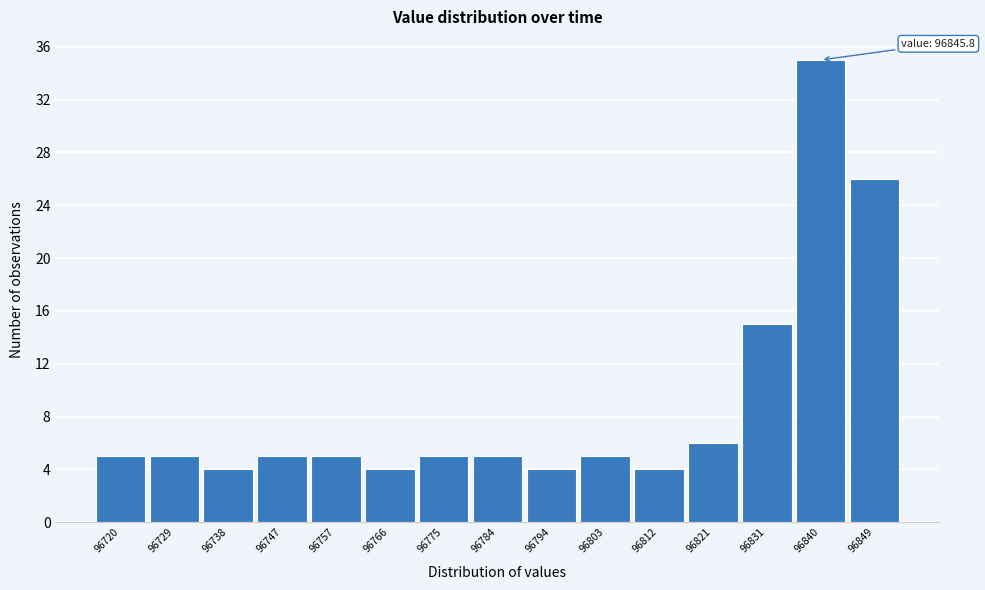

Reading left to right, what are all the values shown in this chart?

96720=5	96729=5	96738=4	96747=5	96757=5	96766=4	96775=5	96784=5	96794=4	96803=5	96812=4	96821=6	96831=15	96840=35	96849=26